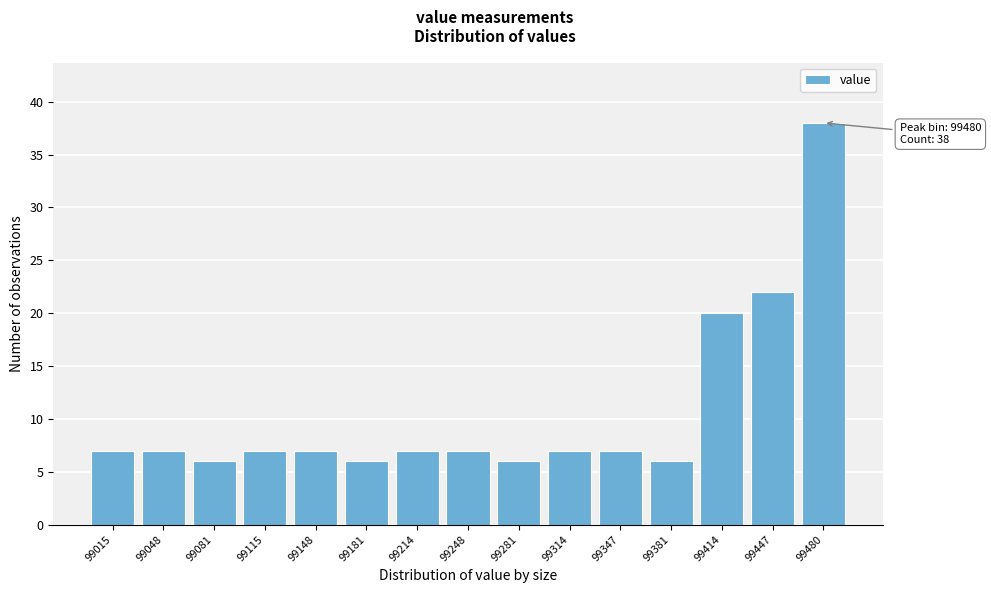

Reading right to left, extract all data points from this chart.

38	22	20	6	7	7	6	7	7	6	7	7	6	7	7